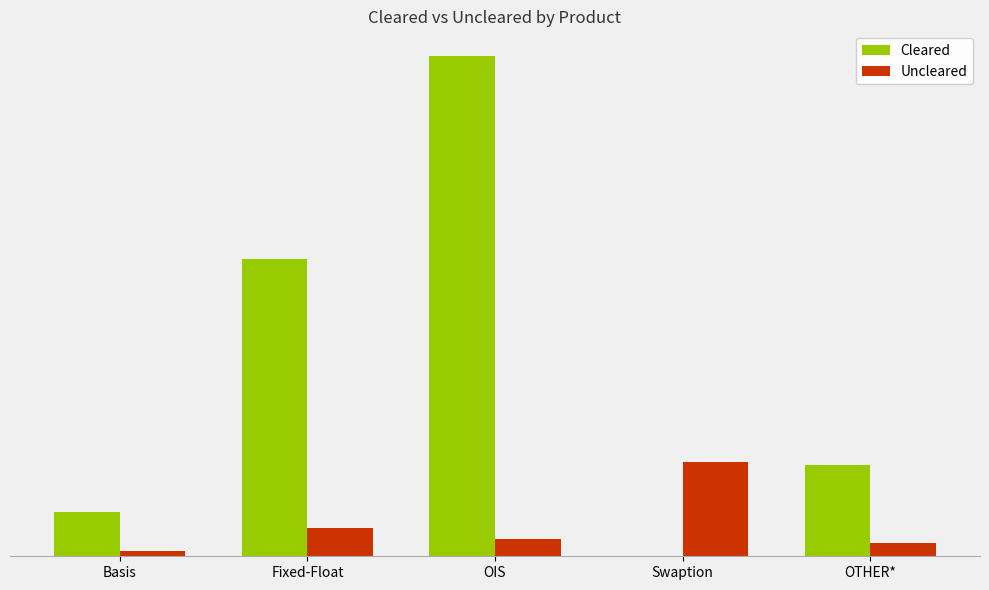

Which series changed the most between Basis and OIS?

Cleared